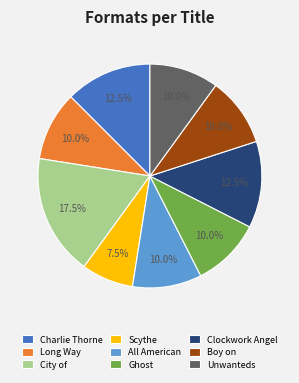

Is there any slice that represents more than half of the pie?

No